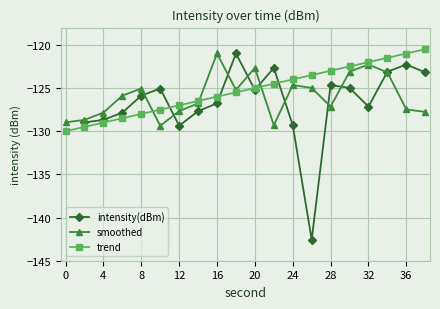

Which category has the lowest value in the smoothed series?

10